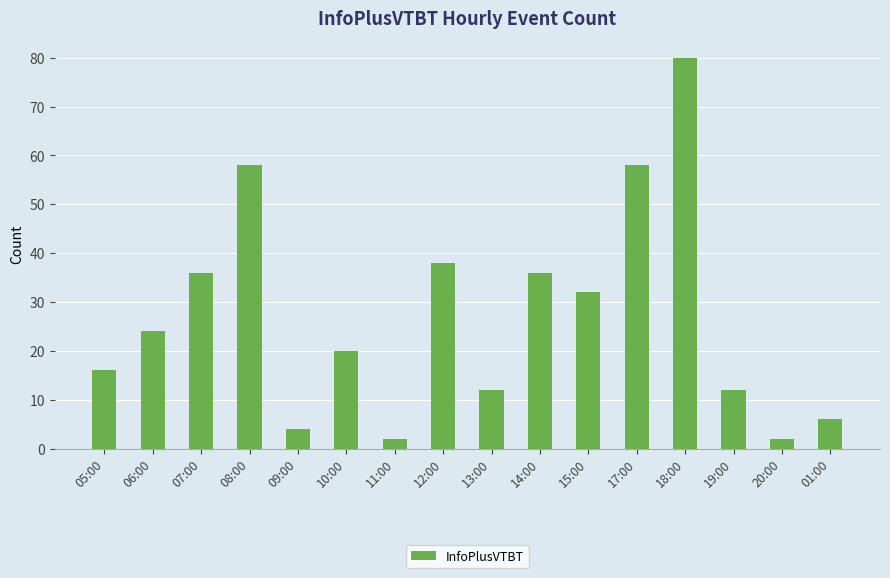

Which category has the highest value across all series?

18:00